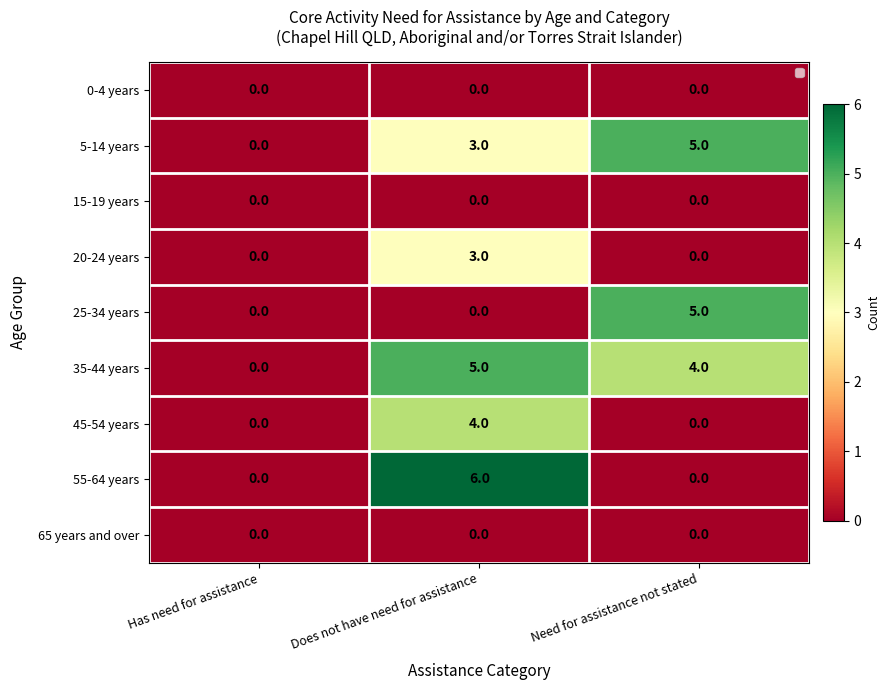

Which series changed the most between Has need for assistance and Does not have need for assistance?

55-64 years